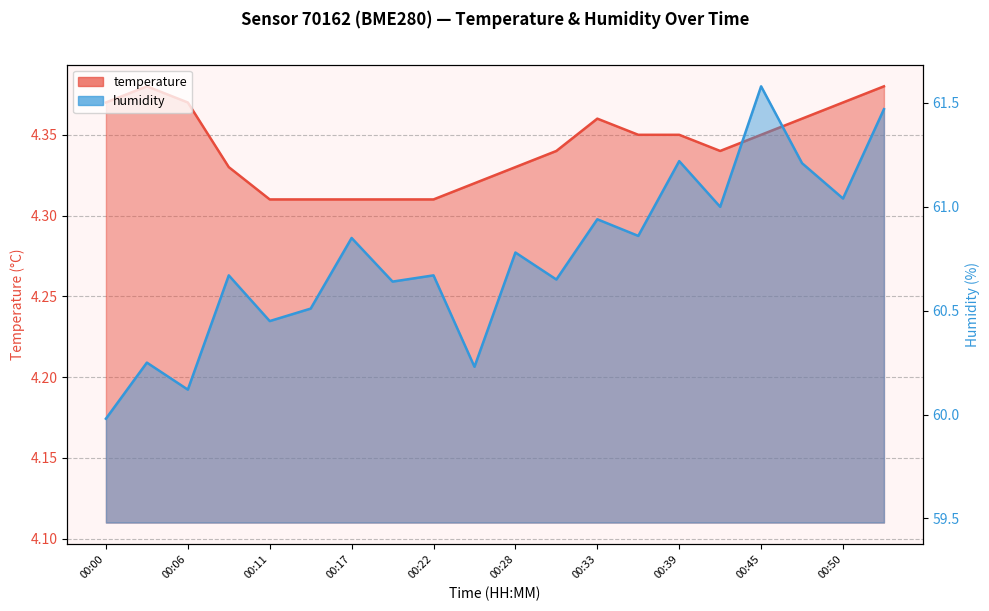

At which label does humidity first exceed 60?

00:06